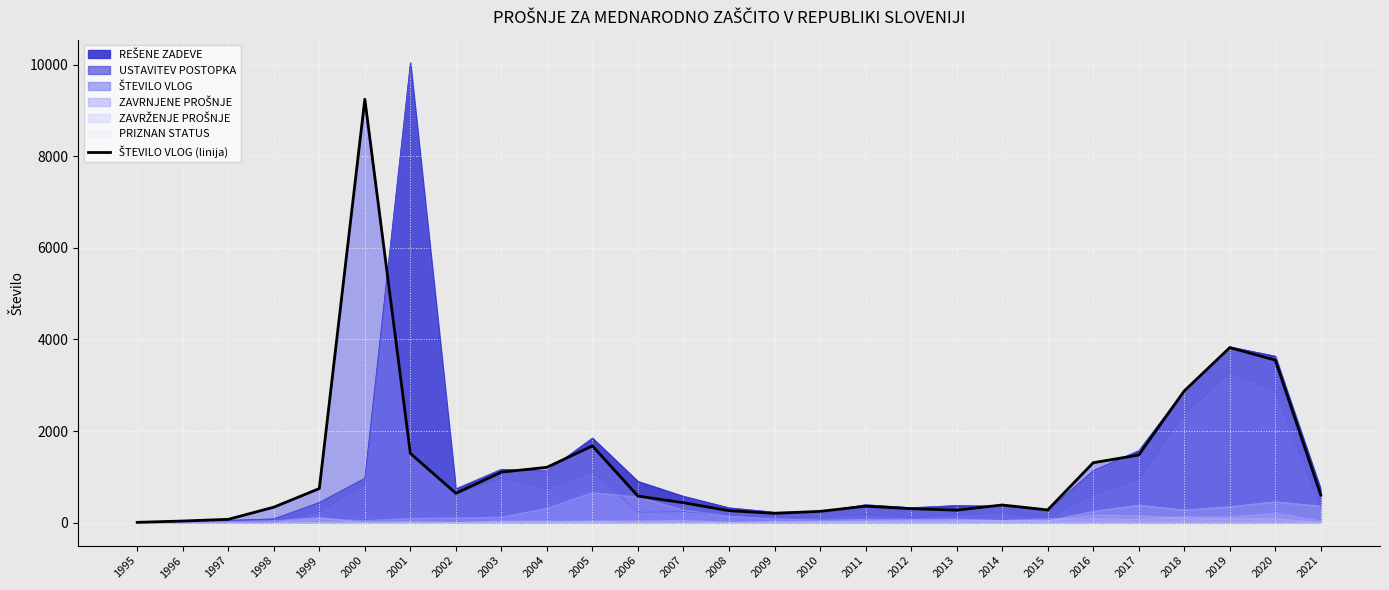

Approximately how many times larger is the value at 2021 compared to 2006?

1.0